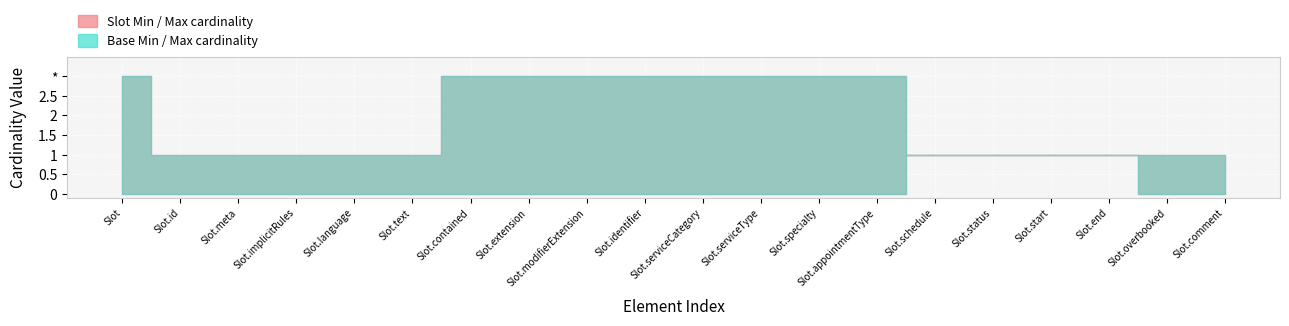

How many lines are shown in the chart?

4